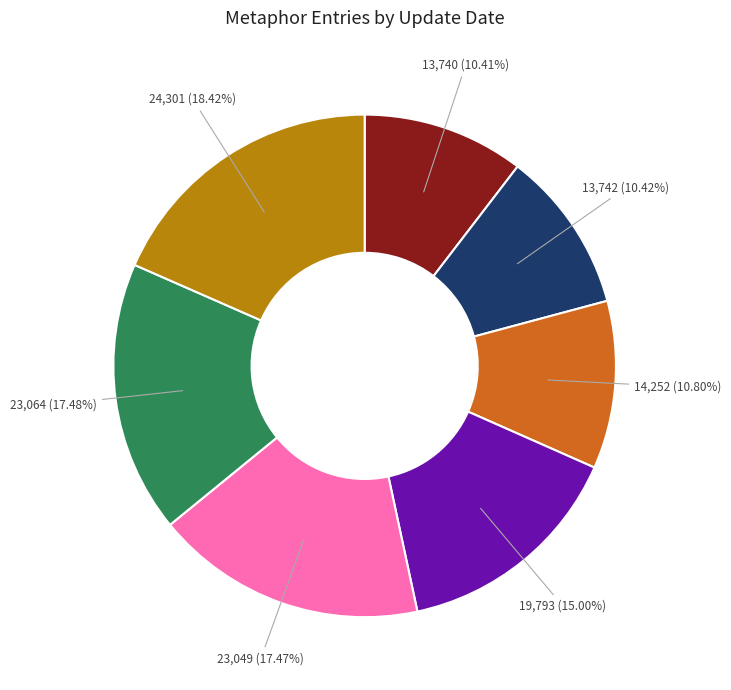

Is there any slice that represents more than half of the pie?

No